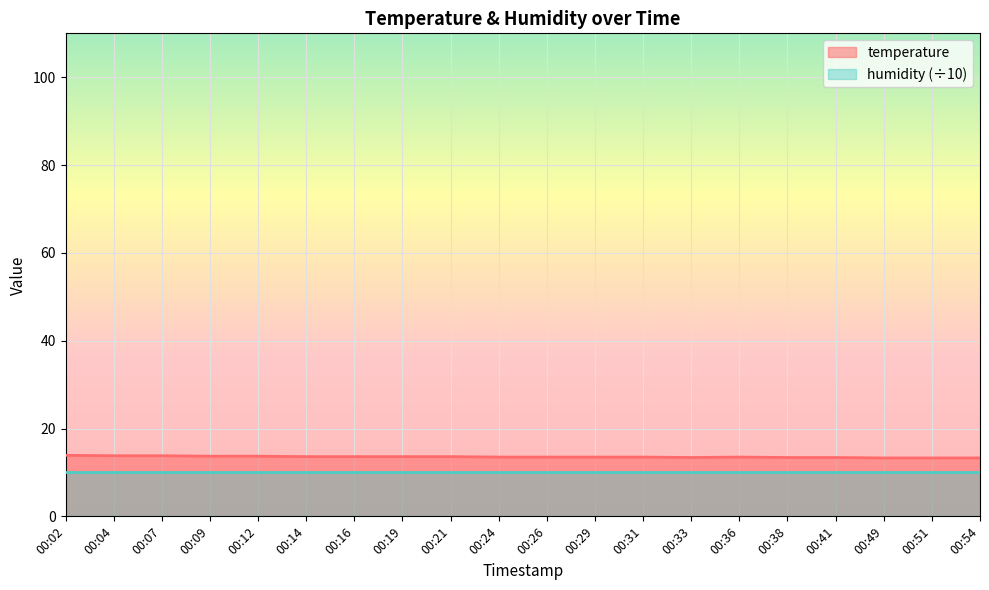

List the labels in order of value, smallest first.

00:49, 00:51, 00:54, 00:33, 00:38, 00:41, 00:24, 00:26, 00:29, 00:31, 00:36, 00:14, 00:16, 00:19, 00:21, 00:09, 00:12, 00:04, 00:07, 00:02